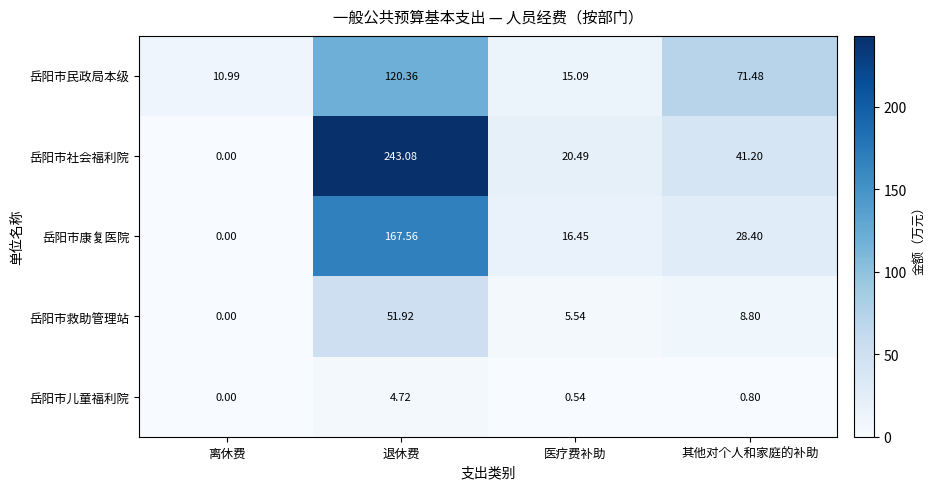

What is the total value across all series at 退休费?

587.6